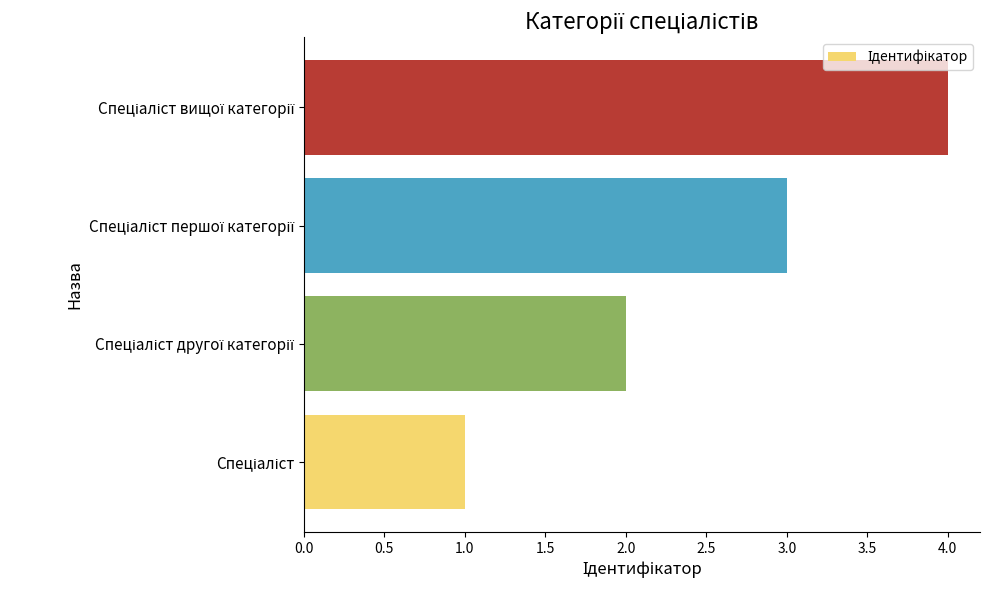

What is the difference between the maximum and minimum values?

3